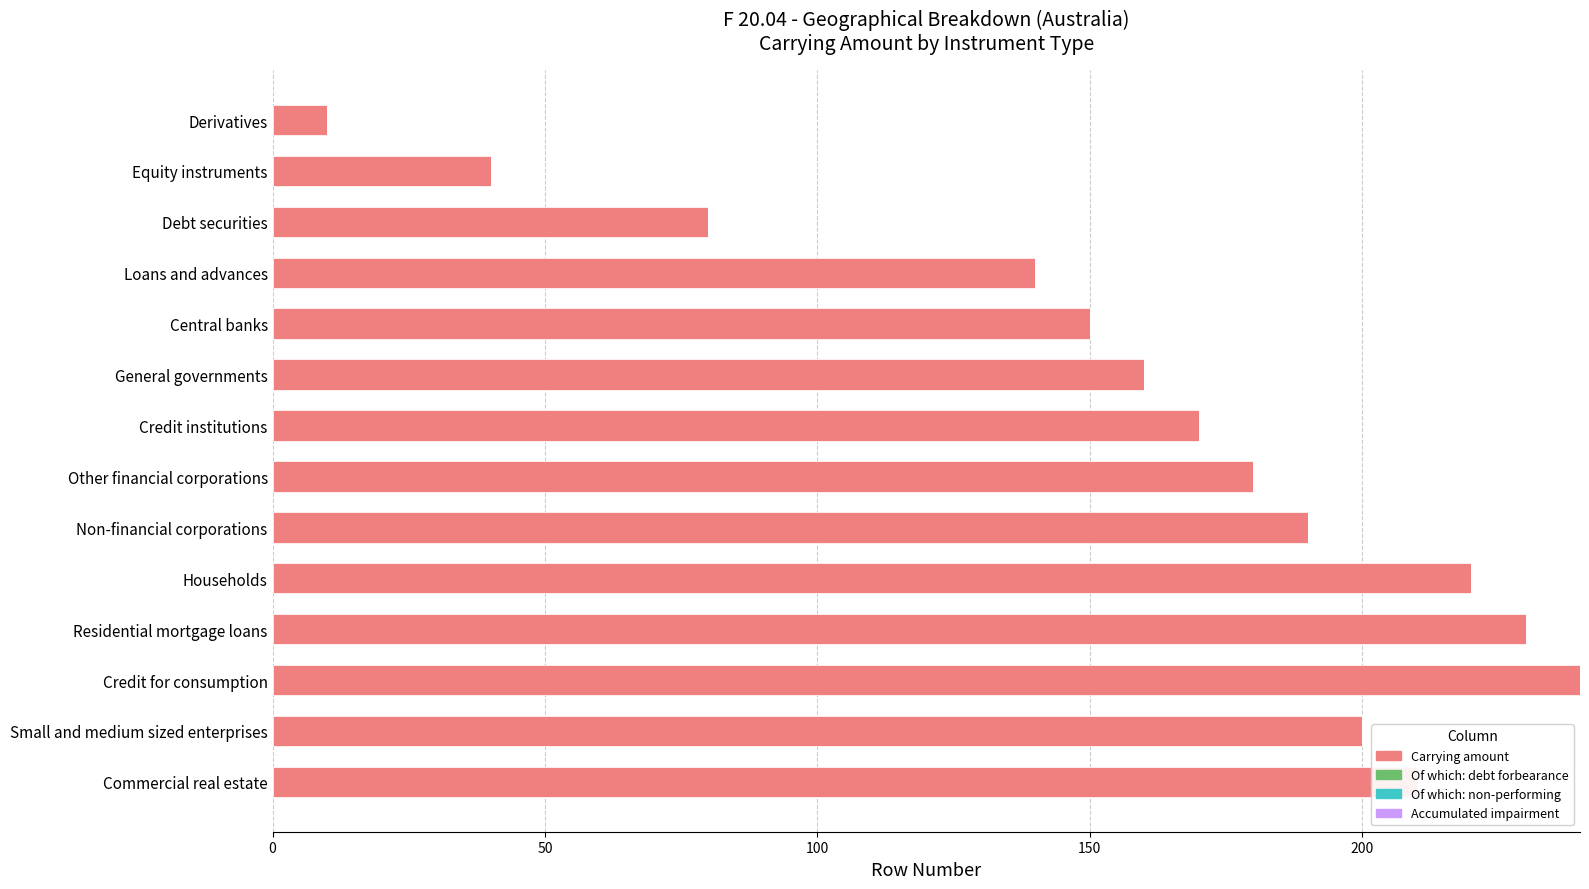

At which label is the value closest to 125?

Loans and advances